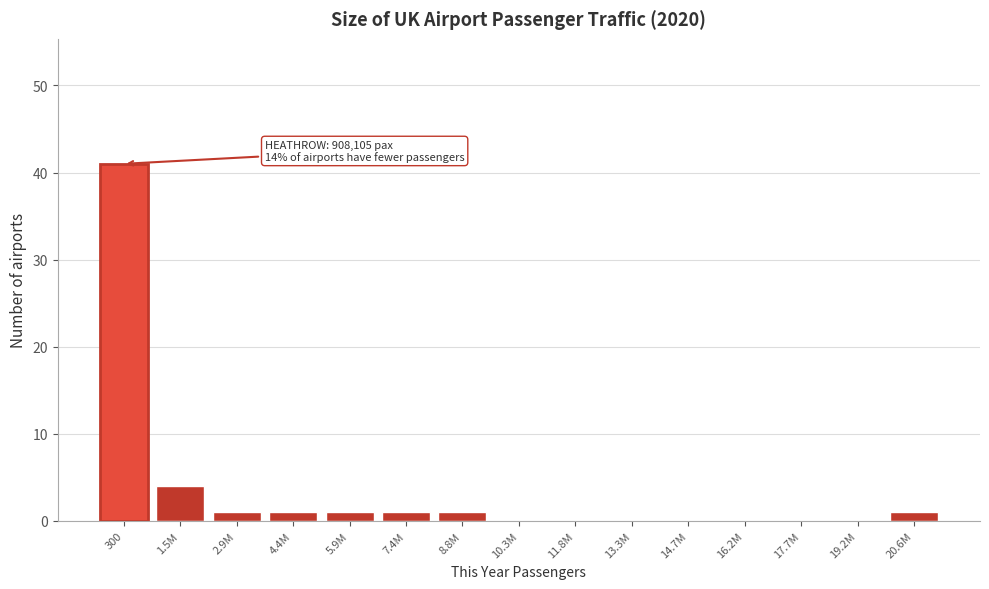

Reading left to right, list all the values displayed in this chart.

300=41	1.5M=4	2.9M=1	4.4M=1	5.9M=1	7.4M=1	8.8M=1	10.3M=0	11.8M=0	13.3M=0	14.7M=0	16.2M=0	17.7M=0	19.2M=0	20.6M=1